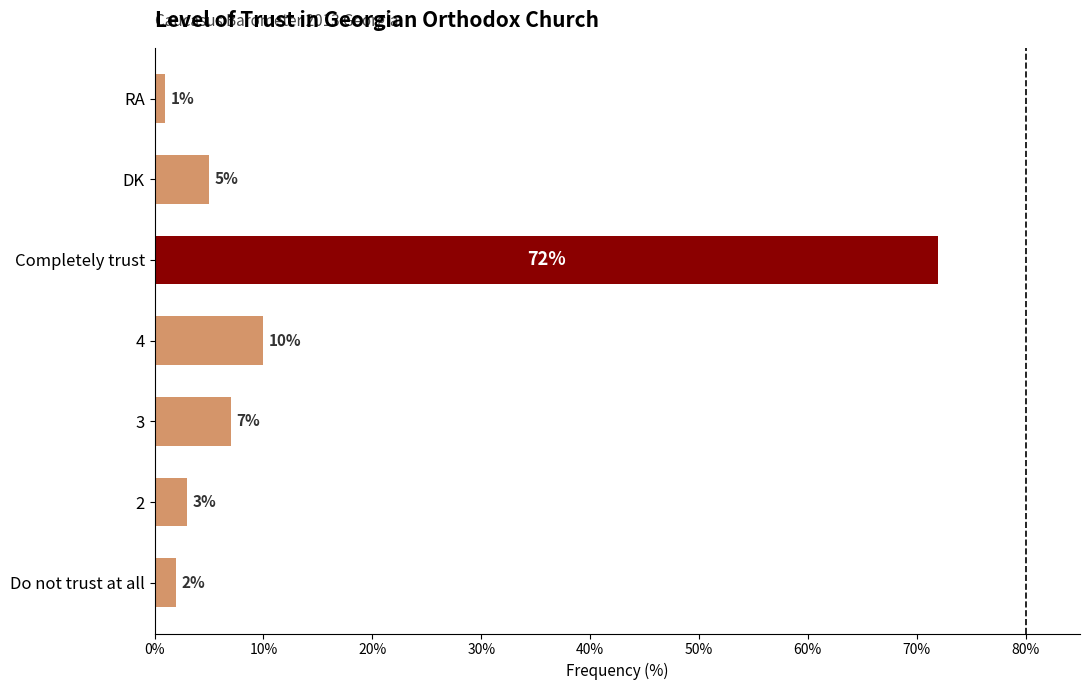

Rank the categories by value from highest to lowest.

Completely trust, 4, 3, DK, 2, Do not trust at all, RA